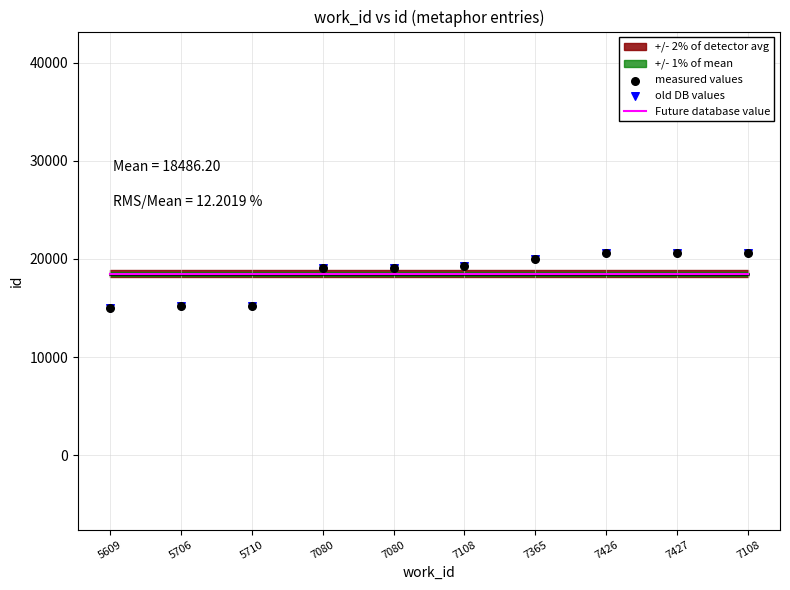

Which series reaches the minimum Y coordinate?

measured values